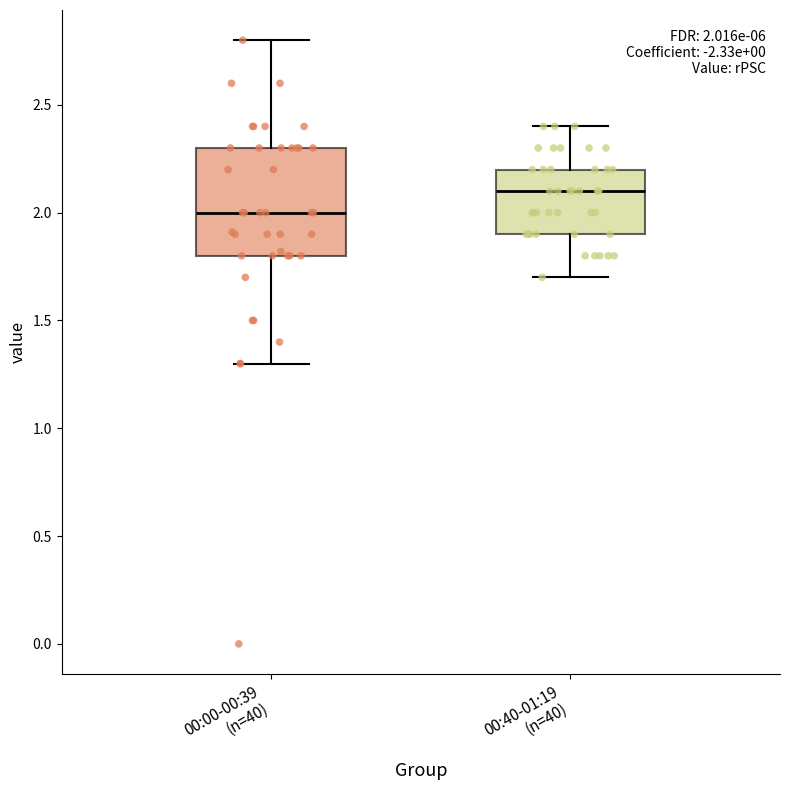

Which box has the highest median line?

00:40-01:19 (n=40)